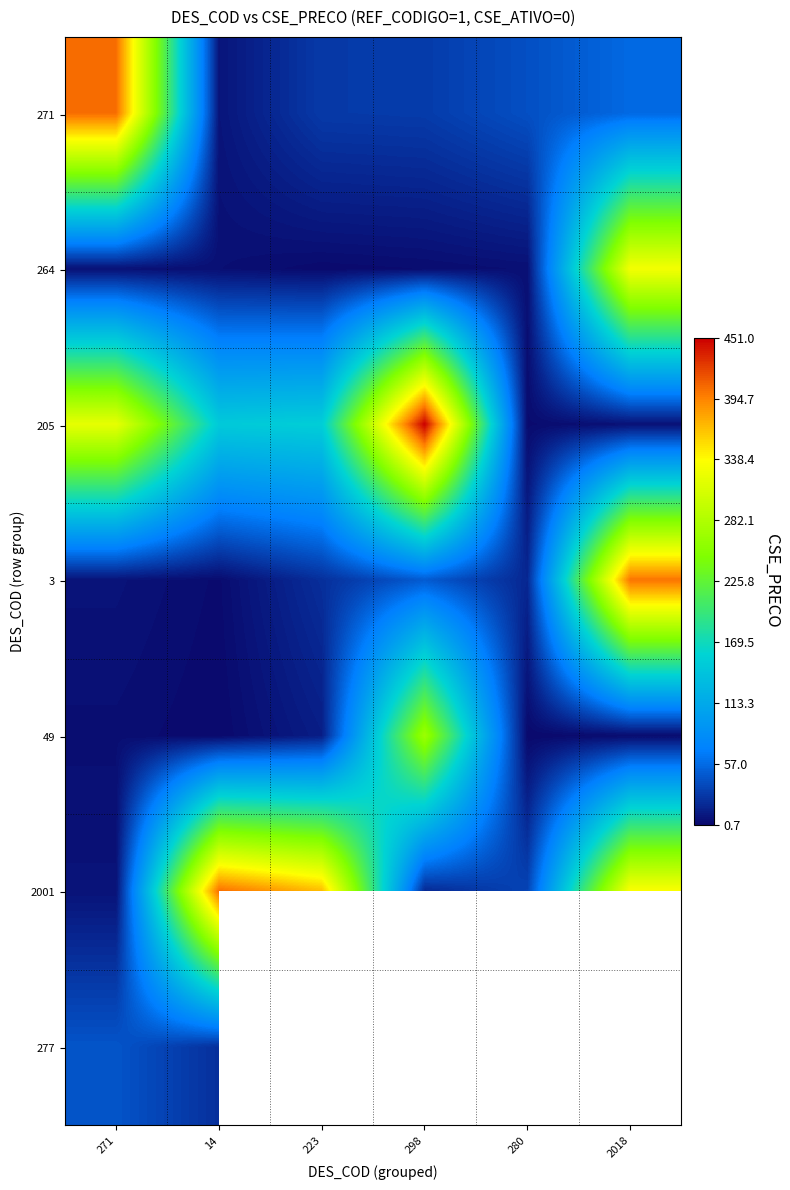

Which category has the lowest value in the 271 series?

14